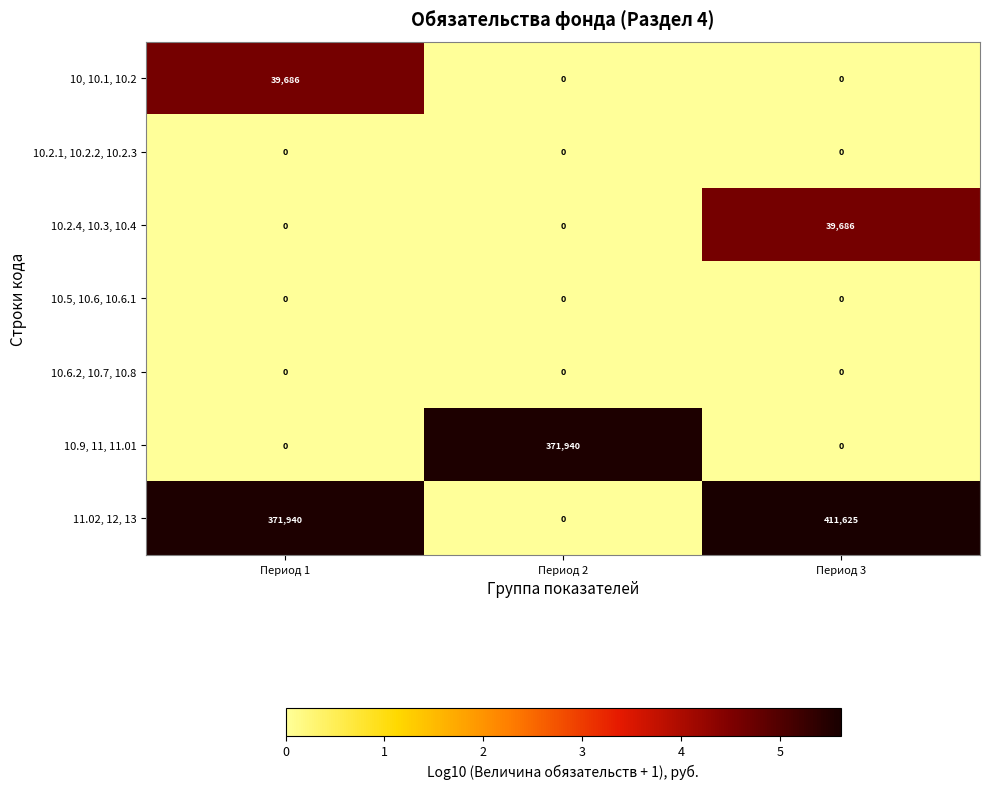

Which series has the largest total across all categories?

11.02, 12, 13